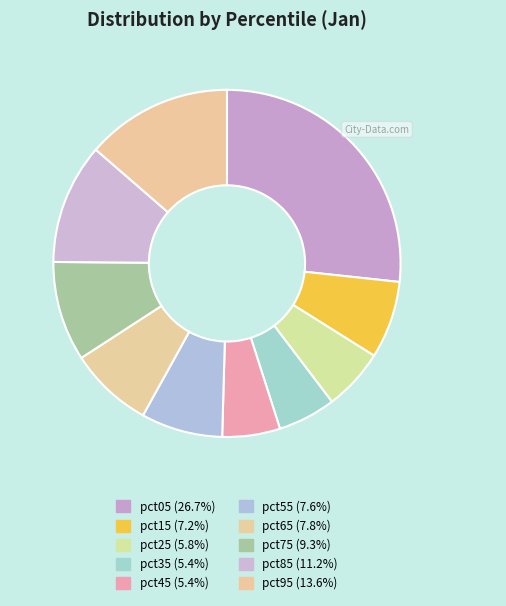

Rank the categories by value from lowest to highest.

pct45, pct35, pct25, pct15, pct55, pct65, pct75, pct85, pct95, pct05